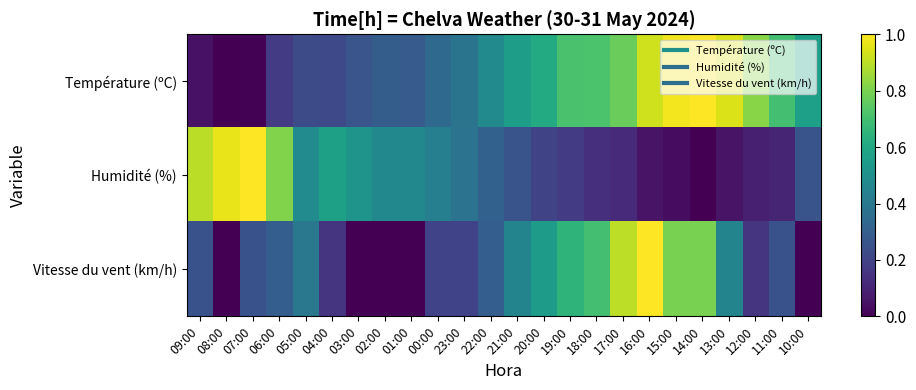

Reading left to right, extract all data points from this chart.

Température (ºC): 09:00=0.0	08:00=0.0	07:00=0.0	06:00=0.2	05:00=0.2	04:00=0.2	03:00=0.3	02:00=0.3	01:00=0.3	00:00=0.3	23:00=0.4	22:00=0.5	21:00=0.6	20:00=0.6	19:00=0.7	18:00=0.7	17:00=0.8	16:00=0.9	15:00=1.0	14:00=1.0	13:00=0.9	12:00=0.8	11:00=0.7	10:00=0.6
Humidité (%): 09:00=0.9	08:00=1.0	07:00=1.0	06:00=0.8	05:00=0.5	04:00=0.6	03:00=0.5	02:00=0.5	01:00=0.5	00:00=0.4	23:00=0.4	22:00=0.3	21:00=0.3	20:00=0.2	19:00=0.2	18:00=0.1	17:00=0.1	16:00=0.1	15:00=0.0	14:00=0.0	13:00=0.1	12:00=0.1	11:00=0.1	10:00=0.3
Vitesse du vent (km/h): 09:00=0.2	08:00=0.0	07:00=0.2	06:00=0.3	05:00=0.4	04:00=0.1	03:00=0.0	02:00=0.0	01:00=0.0	00:00=0.2	23:00=0.2	22:00=0.3	21:00=0.5	20:00=0.6	19:00=0.7	18:00=0.7	17:00=0.9	16:00=1.0	15:00=0.8	14:00=0.8	13:00=0.5	12:00=0.1	11:00=0.2	10:00=0.0